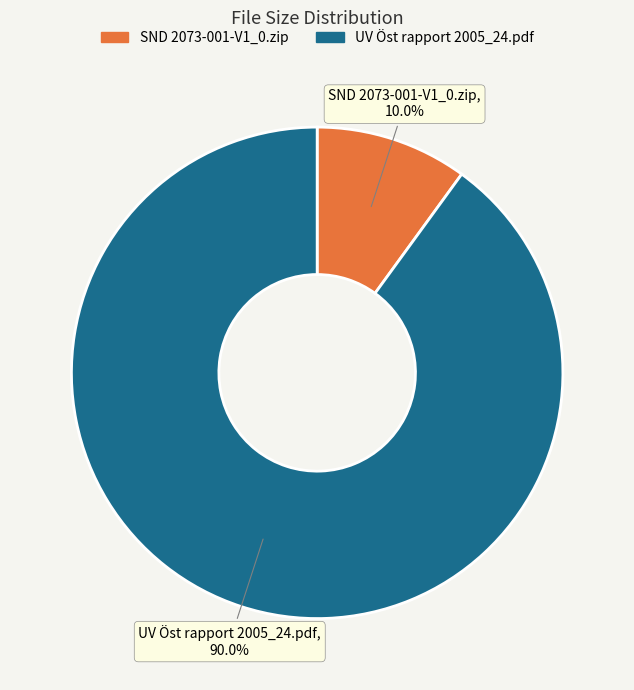

How many slices are in this pie chart?

2